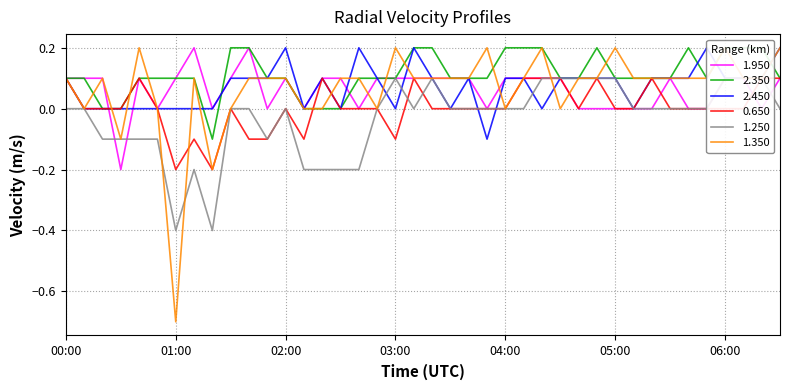

Which series changed the most between 05:40 and 06:10?

1.950